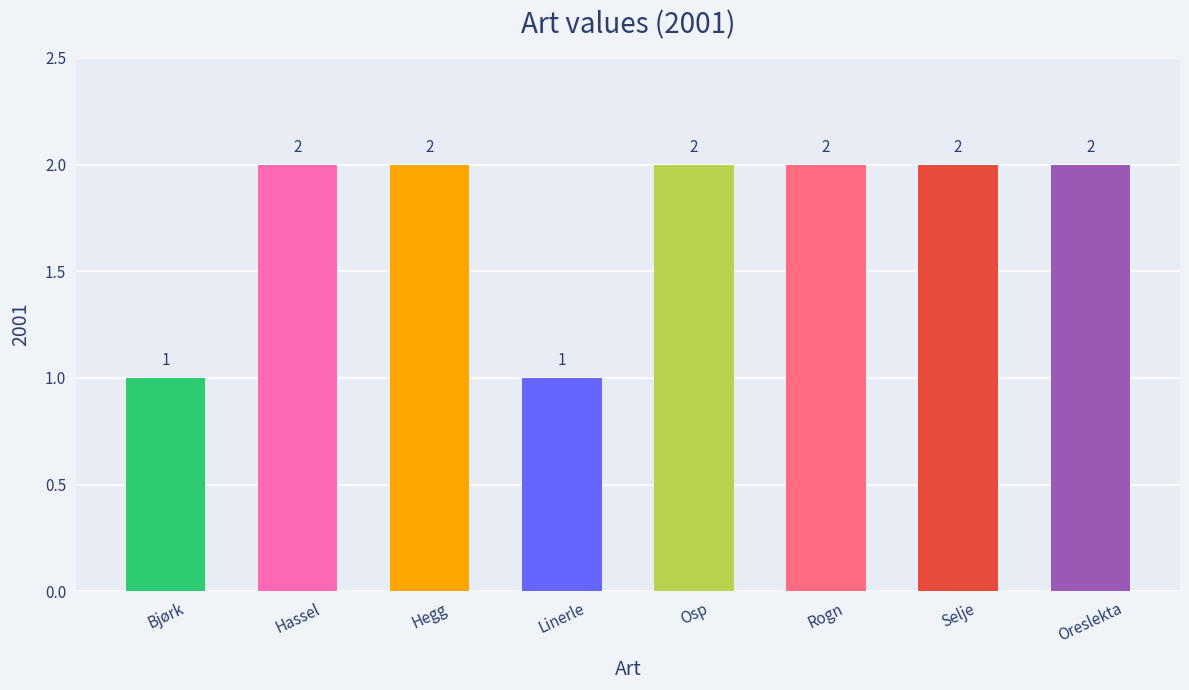

Is it true that the value at Hegg is 2?

True